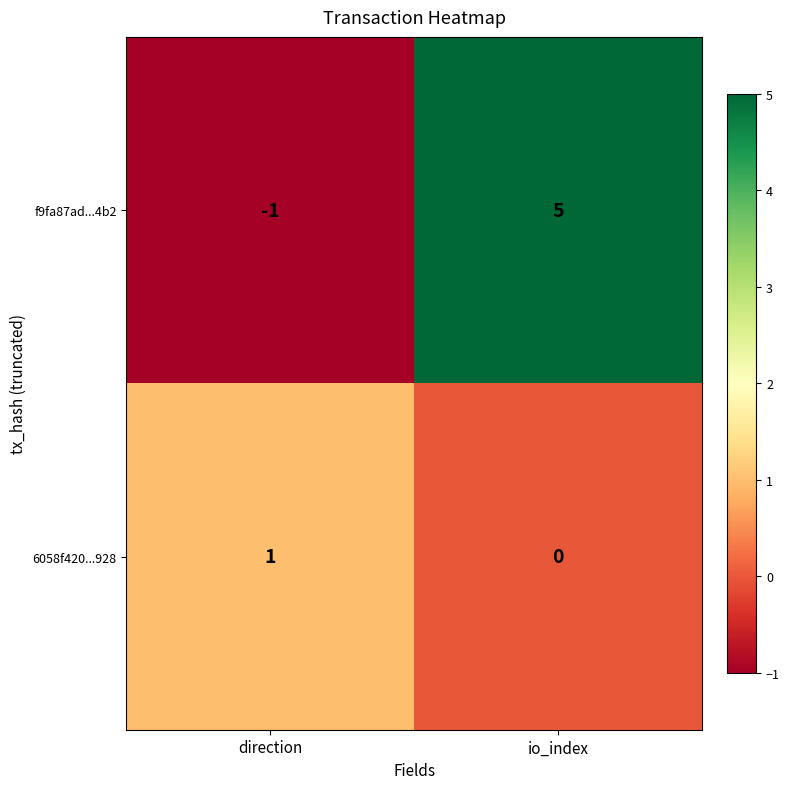

True or false: 6058f420...928 has a value of 0 at io_index.

True